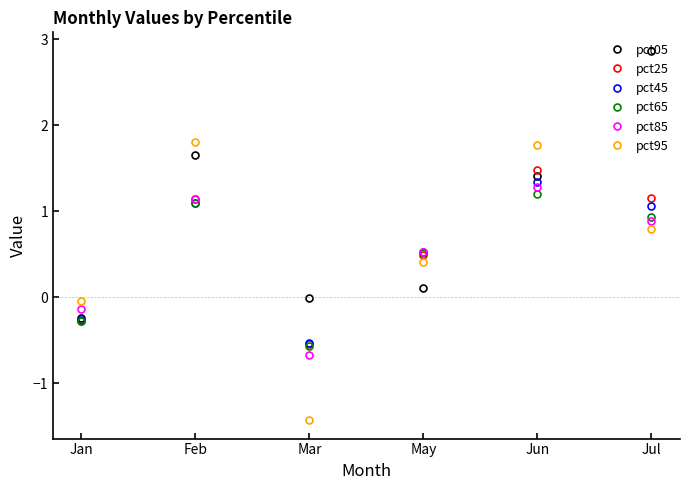

What is the lowest value of the pct25 series?

-0.5